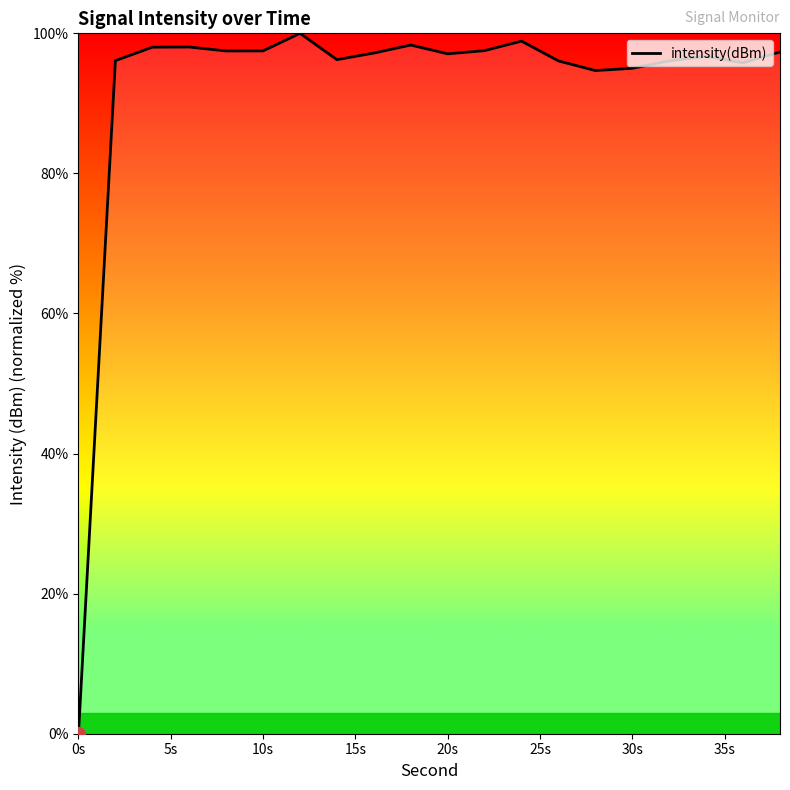

What is the maximum value shown in the chart?

100.0